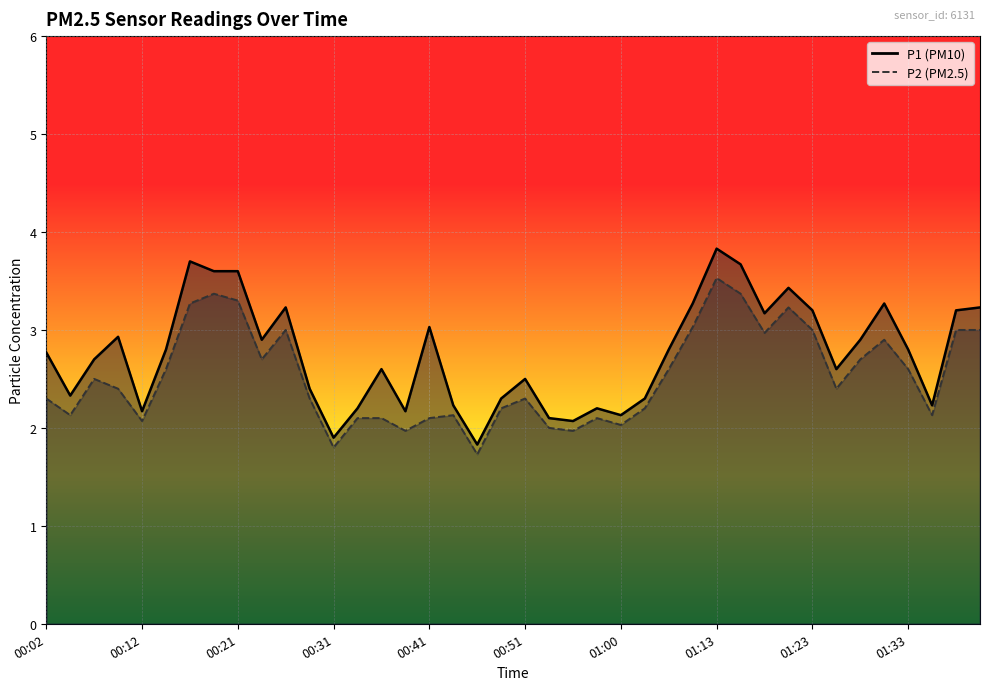

At how many categories does at least one series exceed 3?

14